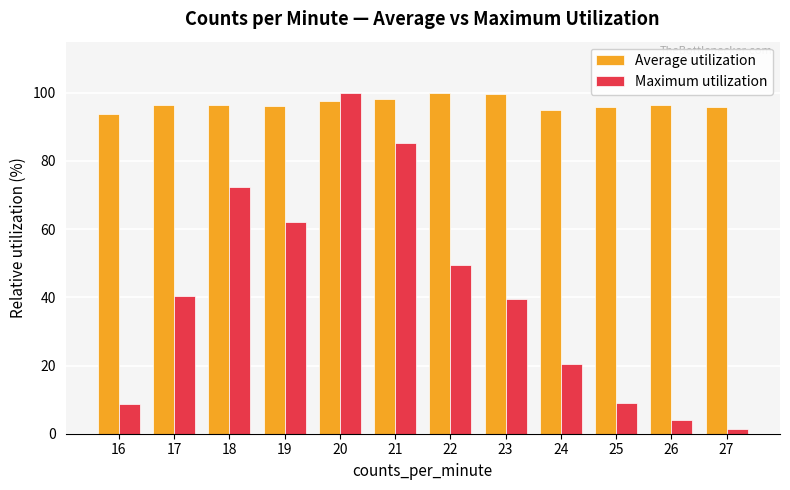

What is the sum of all Maximum utilization values?

492.6